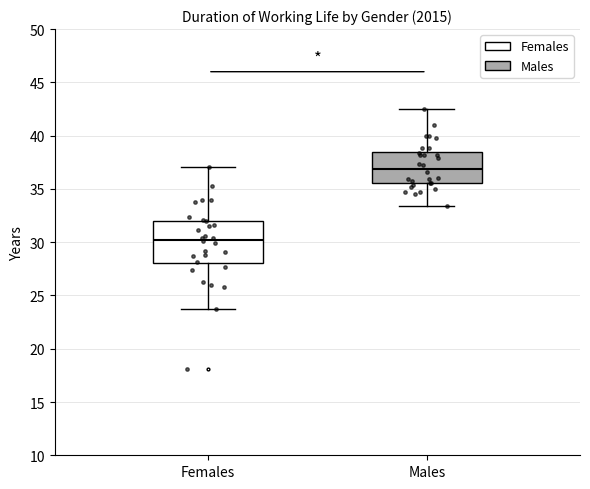

Which box is the tallest, from its lower edge to its upper edge?

Females